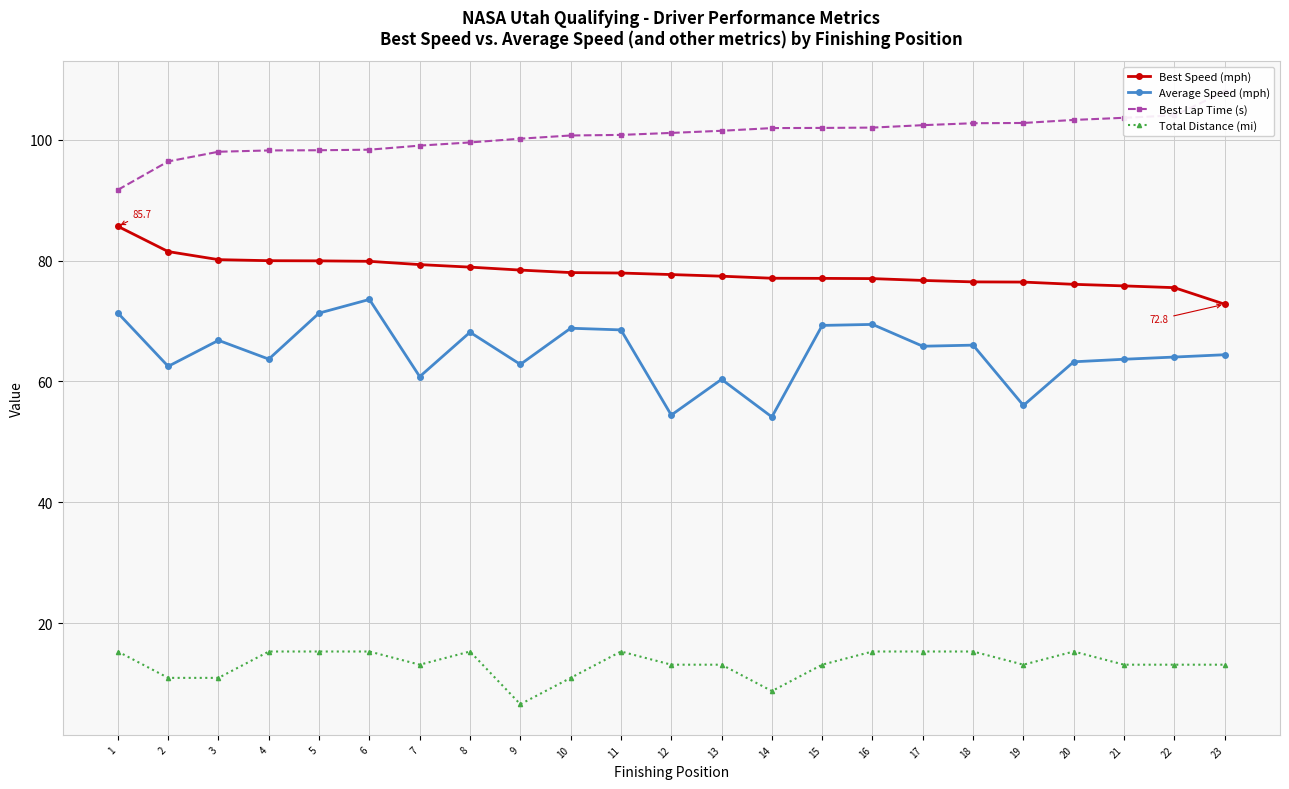

Which category has the highest value in the Total Distance (mi) series?

1